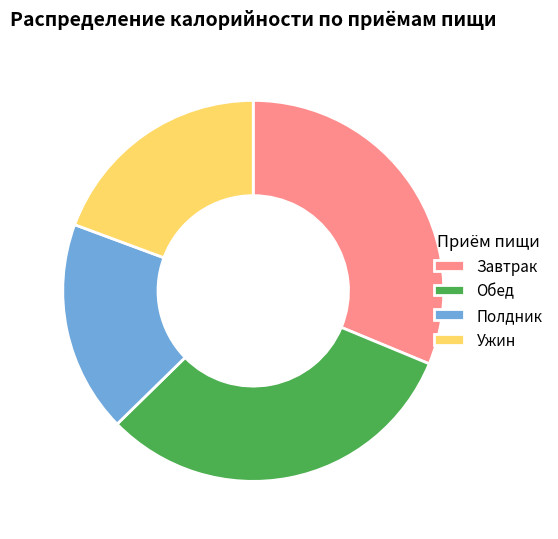

Approximately how many times larger is the value at Обед compared to Полдник?

1.7